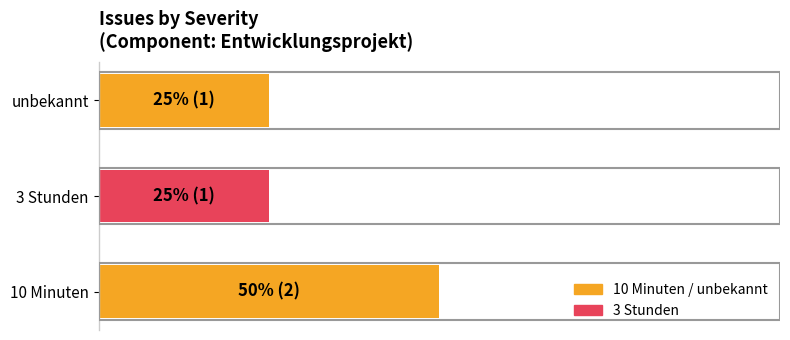

How many values are between 1 and 2?

3